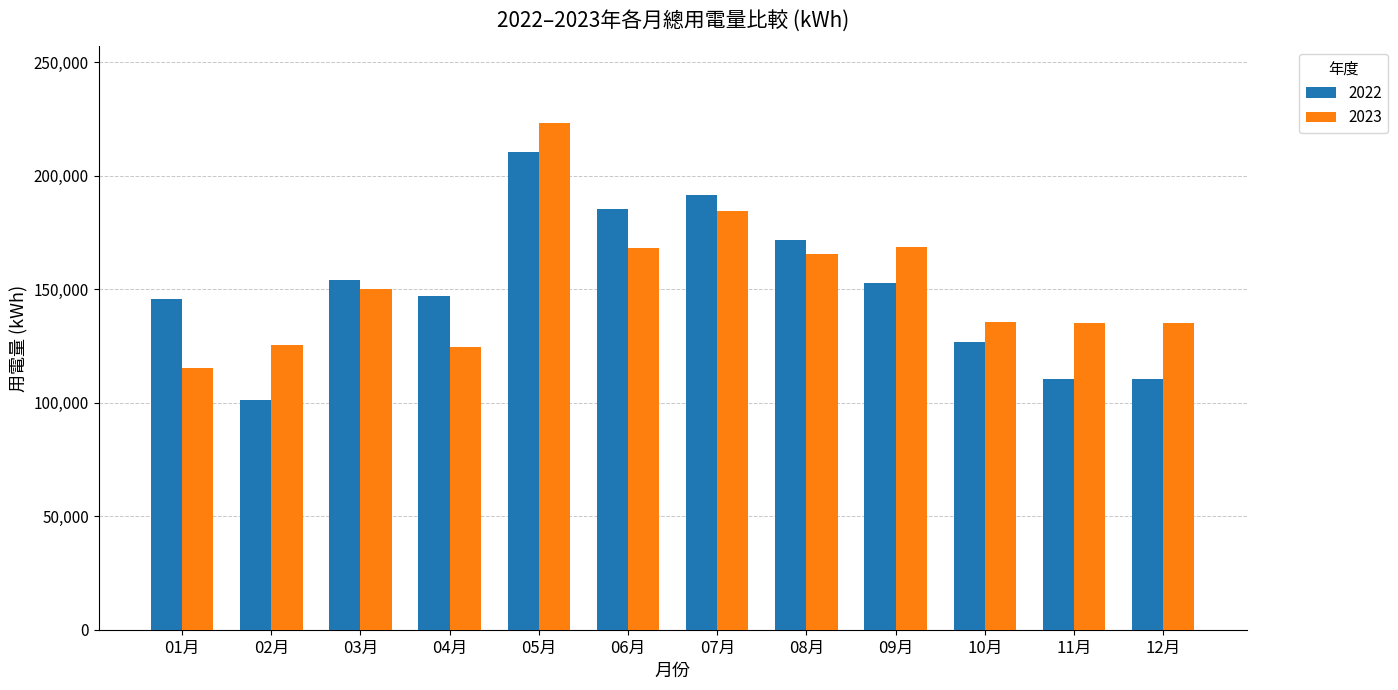

What is the total value across all series at 07月?

376259.5